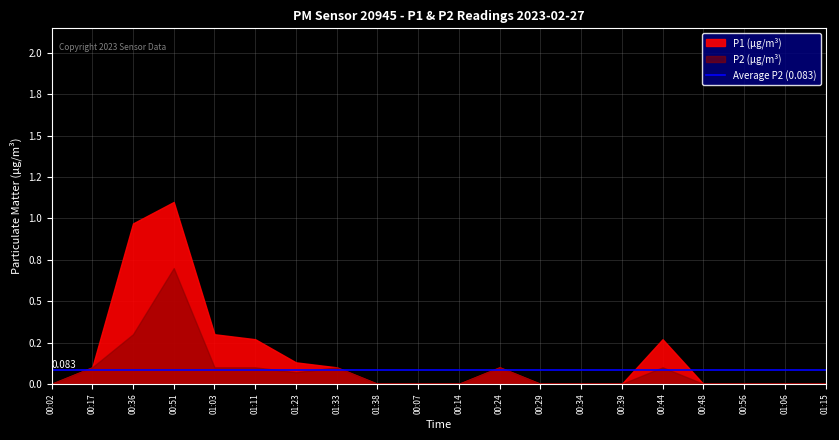

Count the number of data series in this chart.

2